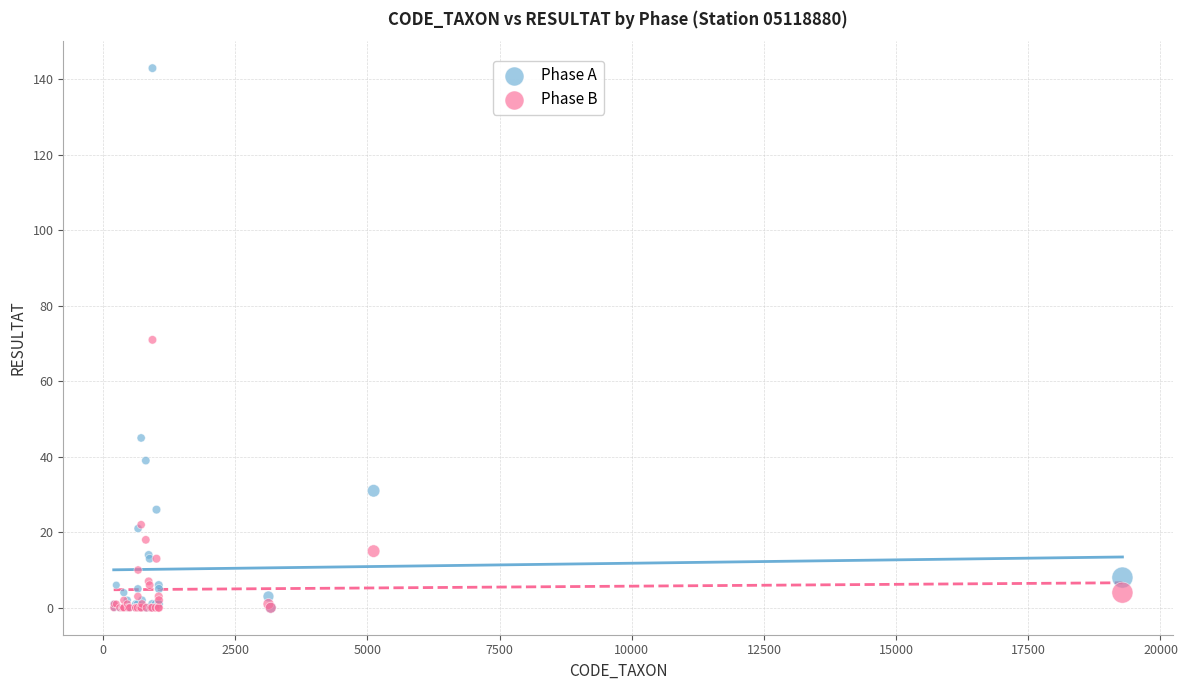

What are all the series names shown in the legend?

Phase A, Phase B